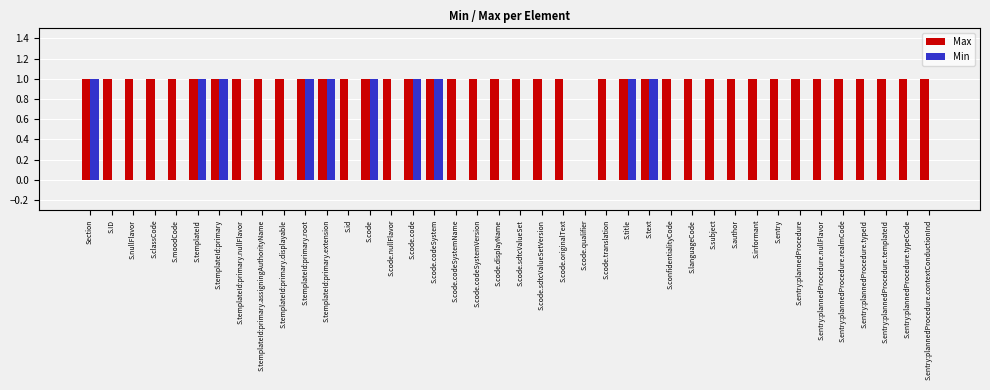

What is the total value across all series at S.code.codeSystemName?

1